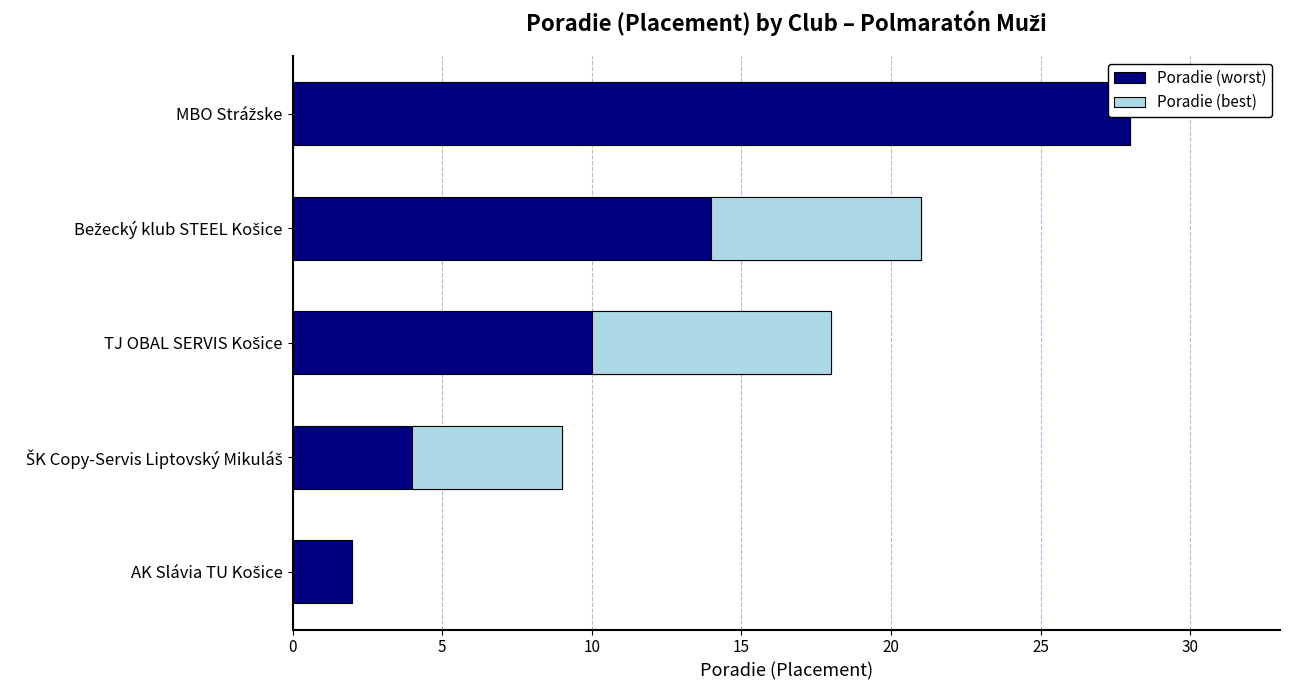

Is the value of Poradie (best) at ŠK Copy-Servis Liptovský Mikuláš greater than the value of Poradie (worst) at Bežecký klub STEEL Košice?

No